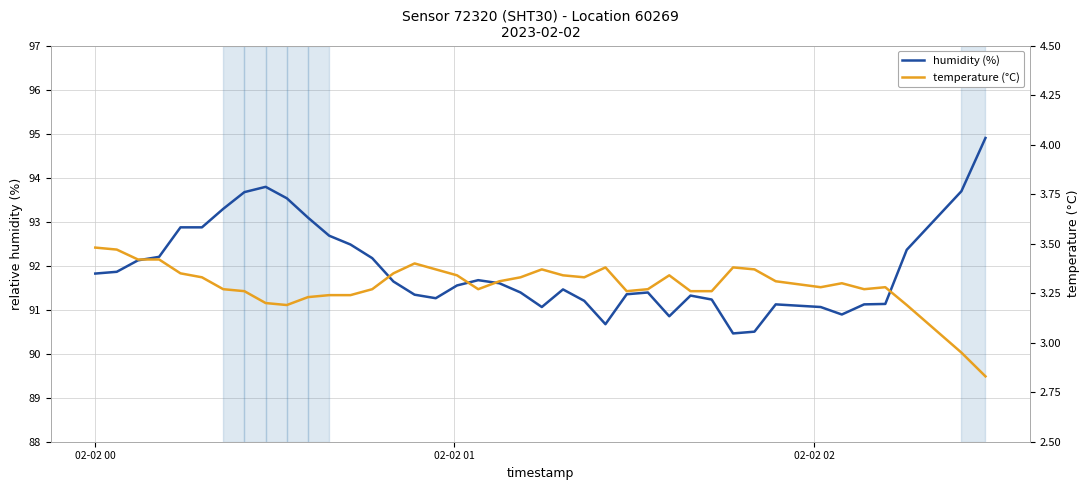

What is the highest value of the humidity (%) series?

94.9